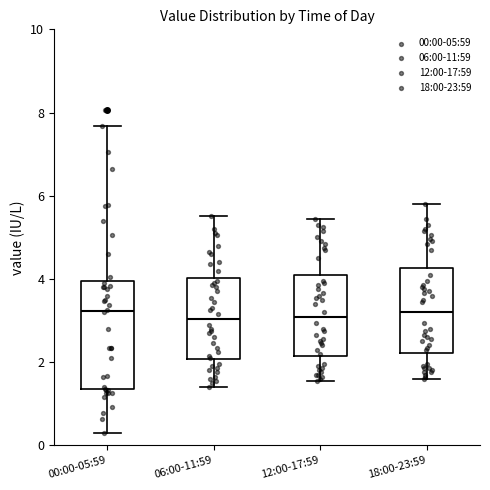

Reading left to right, transcribe this box plot: for each box, give where its median line is, the range the box spans, and where its two whiskers end, as read against the y-axis. The values are not printed on the chart, so give them approximately, as read against the axis.

00:00-05:59: median 3.2, box 1.4 to 4.0, whiskers 0.4 to 7.6
06:00-11:59: median 3.0, box 2.0 to 4.0, whiskers 1.4 to 5.6
12:00-17:59: median 3.0, box 2.2 to 4.0, whiskers 1.6 to 5.4
18:00-23:59: median 3.2, box 2.2 to 4.2, whiskers 1.6 to 5.8